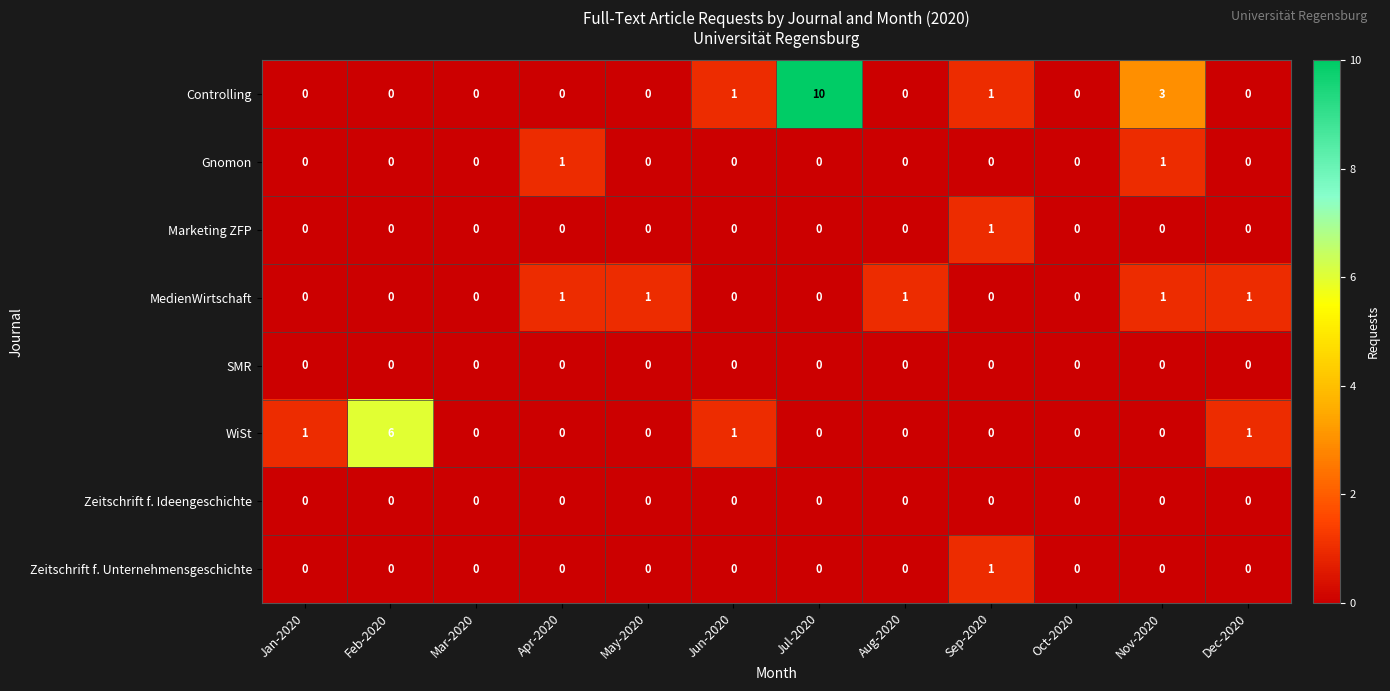

How many Controlling values are between 0 and 1?

10